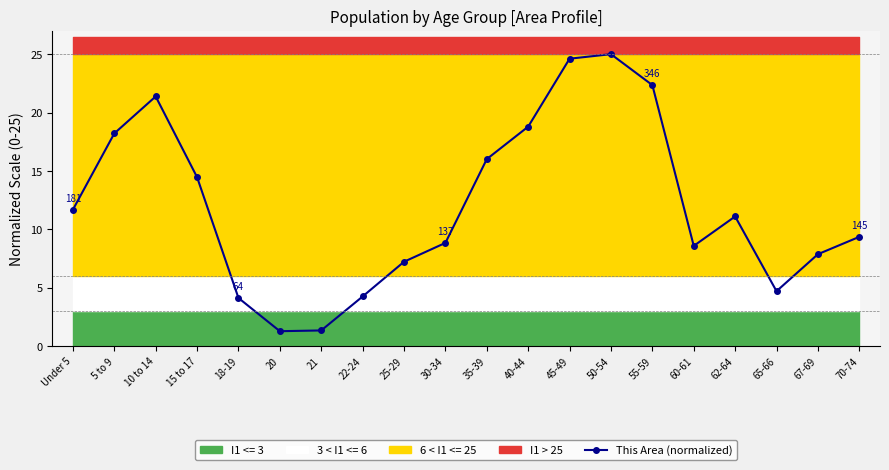

What is the greatest value displayed?

25.0